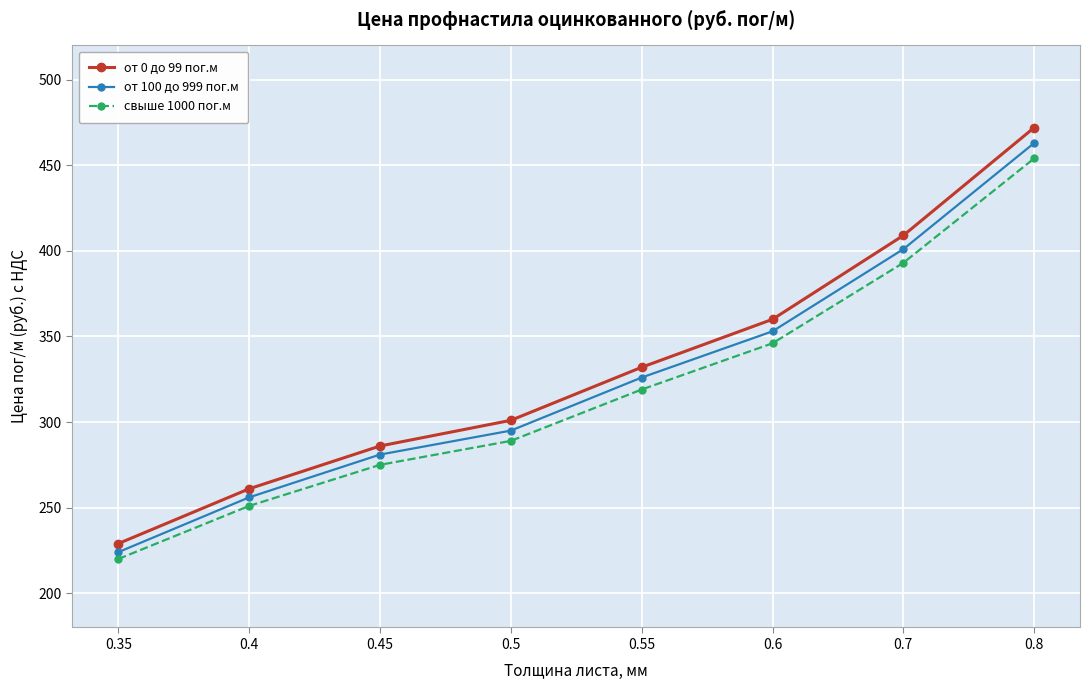

Which series has the widest spread of values?

от 0 до 99 пог.м